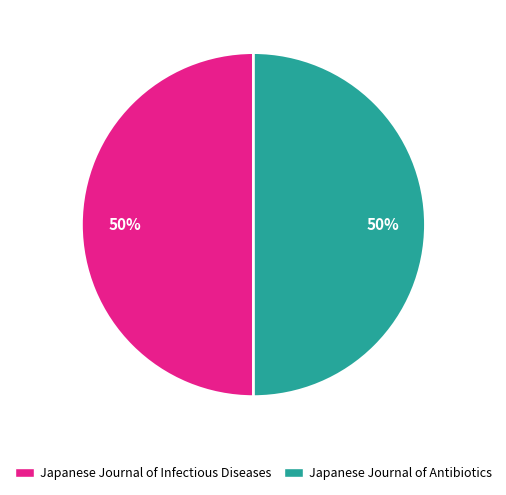

To the nearest percent, what is the combined percentage of Japanese Journal of Infectious Diseases and Japanese Journal of Antibiotics?

100%